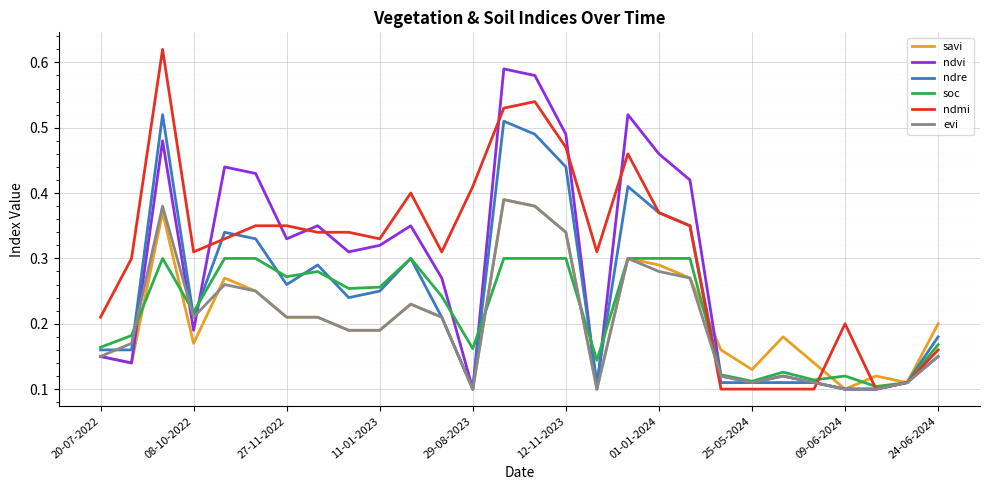

Which series has the largest range (max minus min)?

ndmi